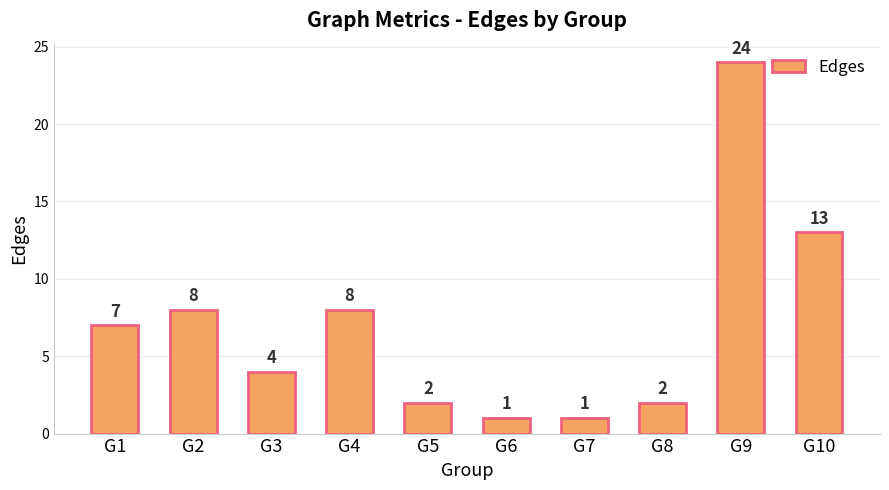

What is the smallest value displayed?

1